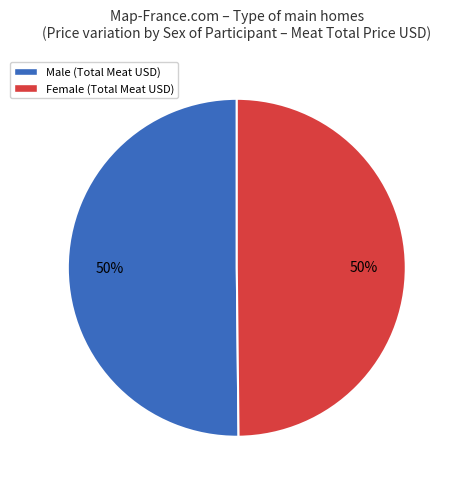

Approximately how many times larger is the value at Male compared to Female?

1.0